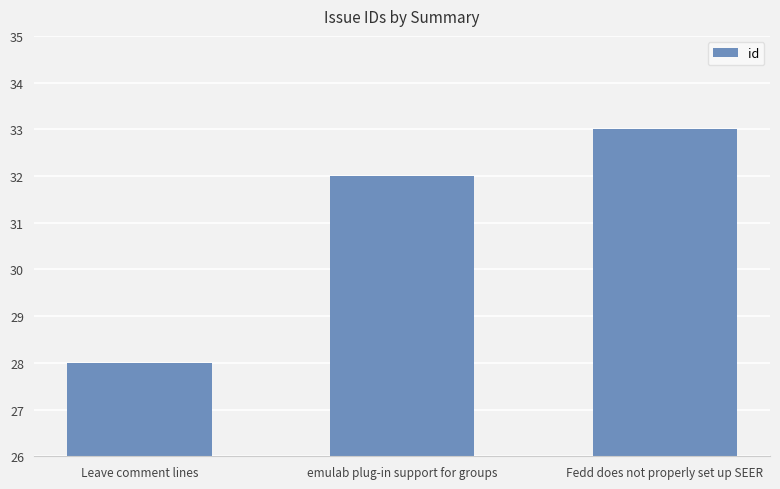

What is the sum of the values at Fedd does not properly set up SEER and Leave comment lines?

61